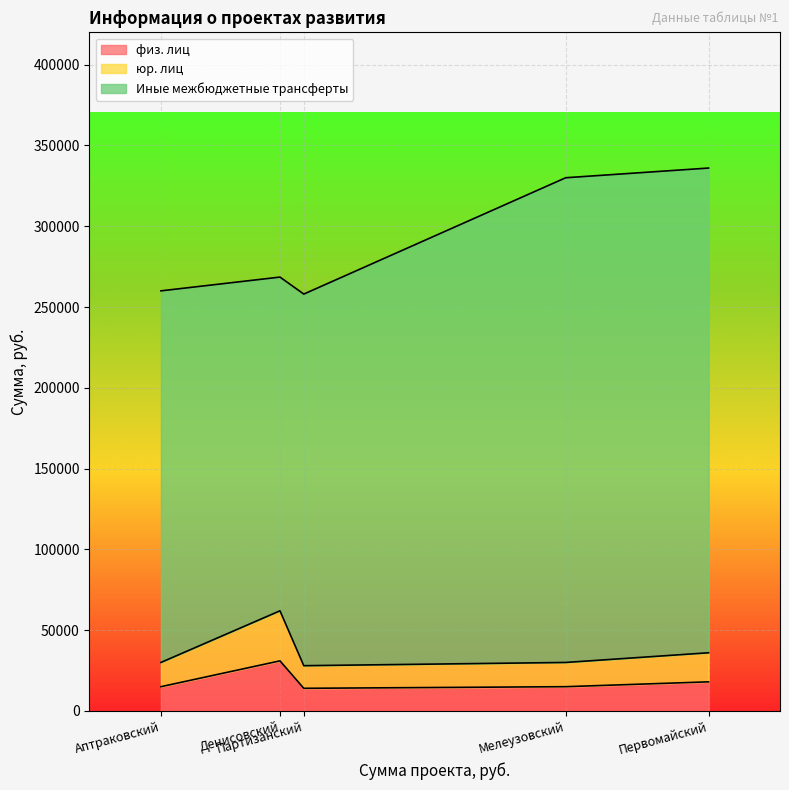

What is the label of the 5th point from the left?

Первомайский